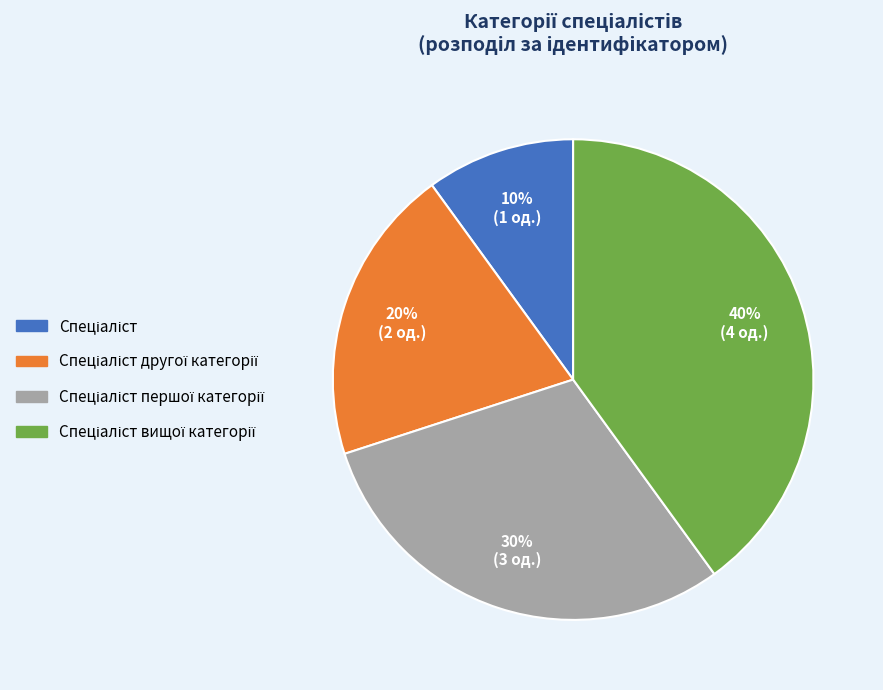

Count the number of slices in the pie.

4